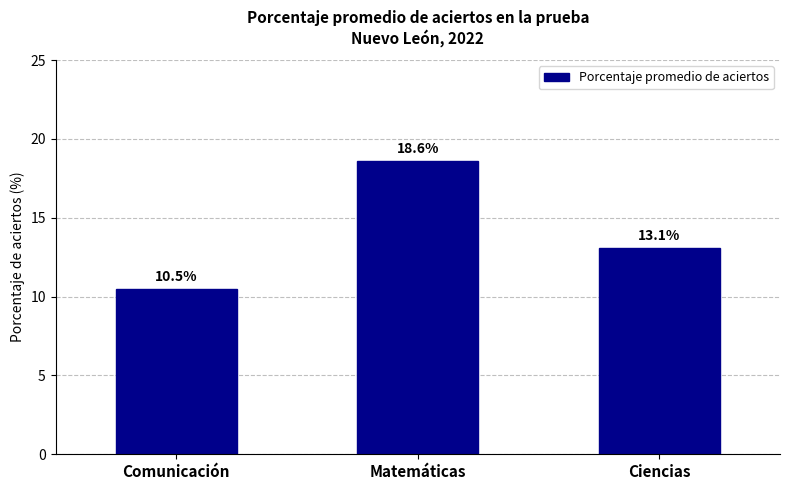

Between Comunicación and Ciencias, which is larger?

Ciencias